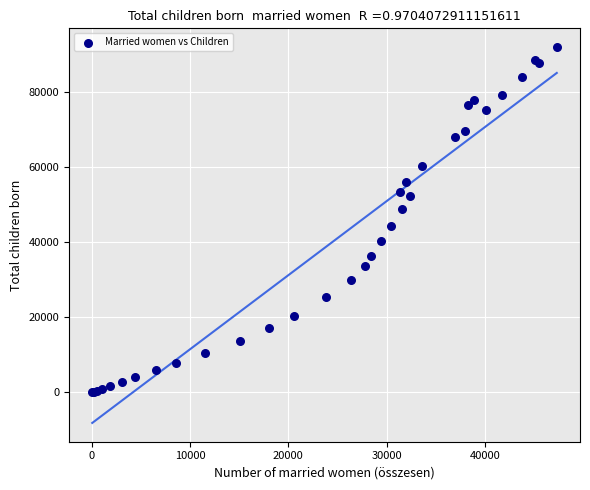

What Y value in the scatter plot is closest to 46006?

44459